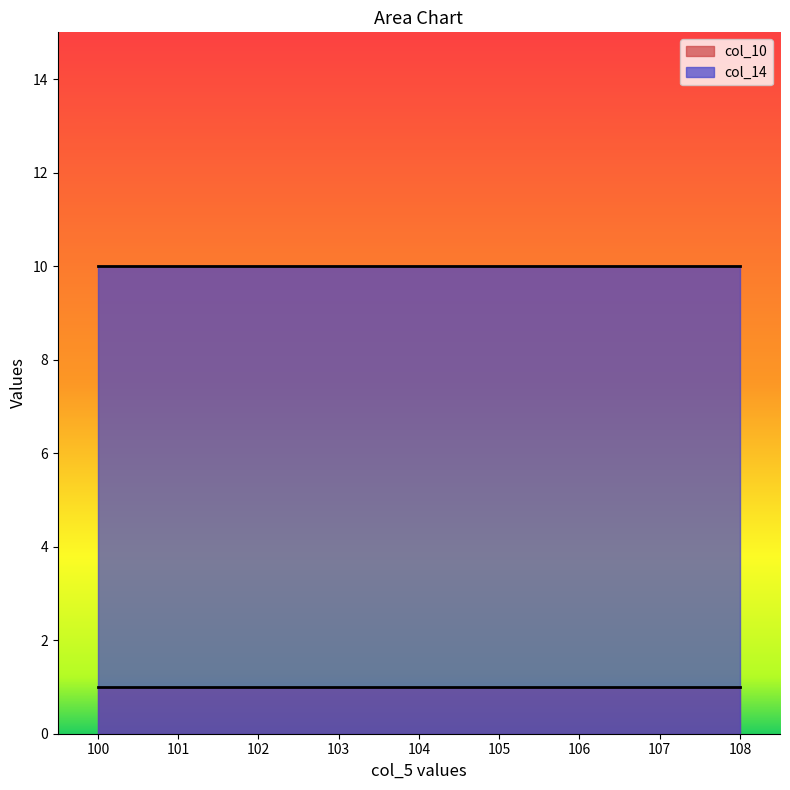

List the labels in order of col_14 value, smallest first.

100, 101, 102, 103, 104, 105, 106, 107, 108